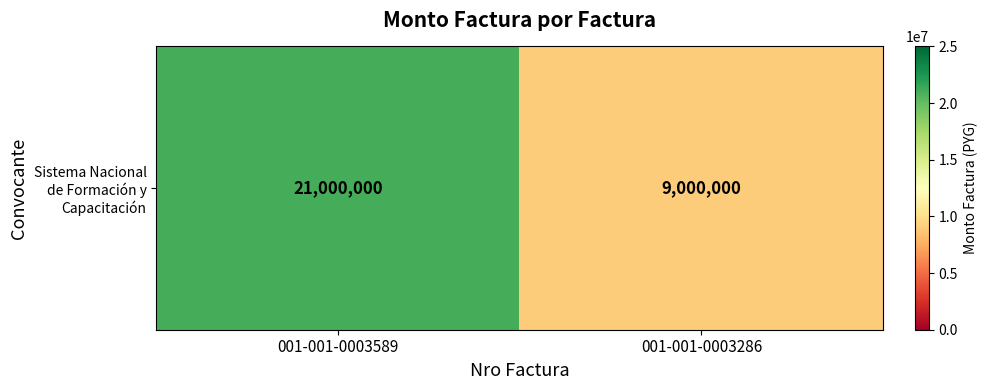

What is the change in value from 001-001-0003589 to 001-001-0003286?

-12000000